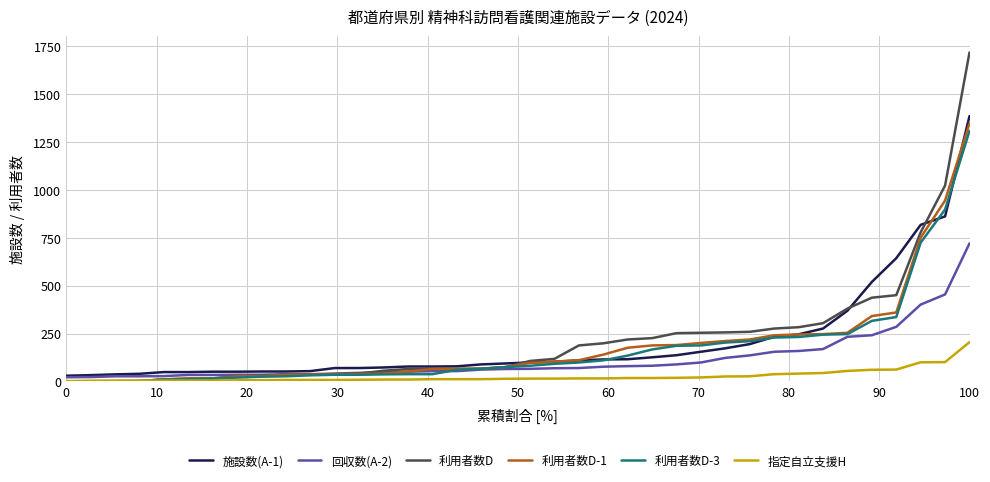

How many distinct data groups are displayed?

6